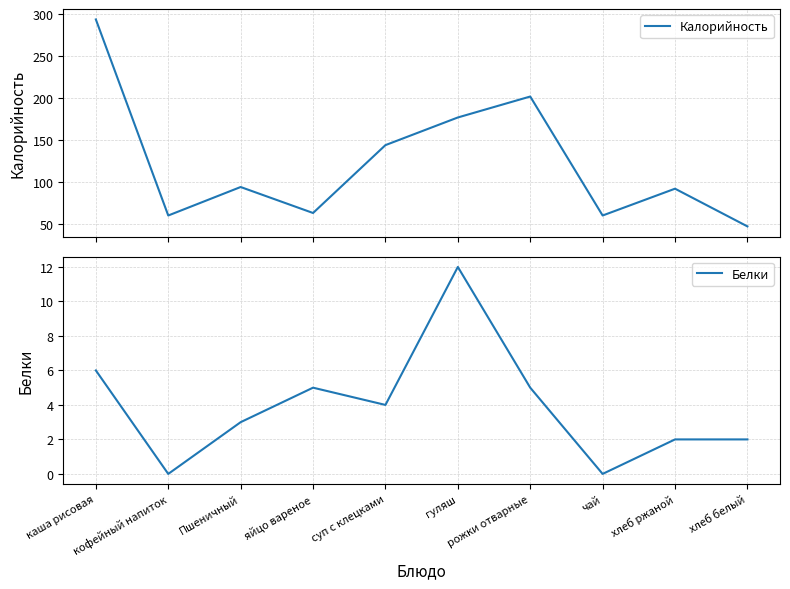

What is the highest value of the Белки series?

12